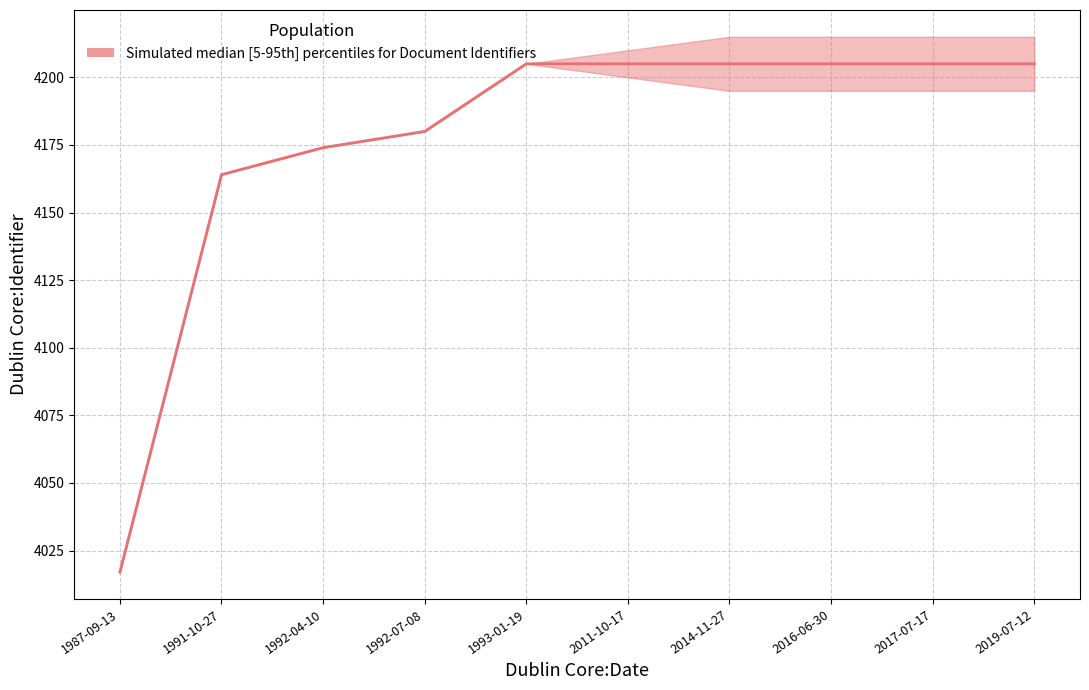

Rank the series at 2017-07-17 from lowest to highest value.

Identifier (lower), Identifier (median), Identifier (upper)